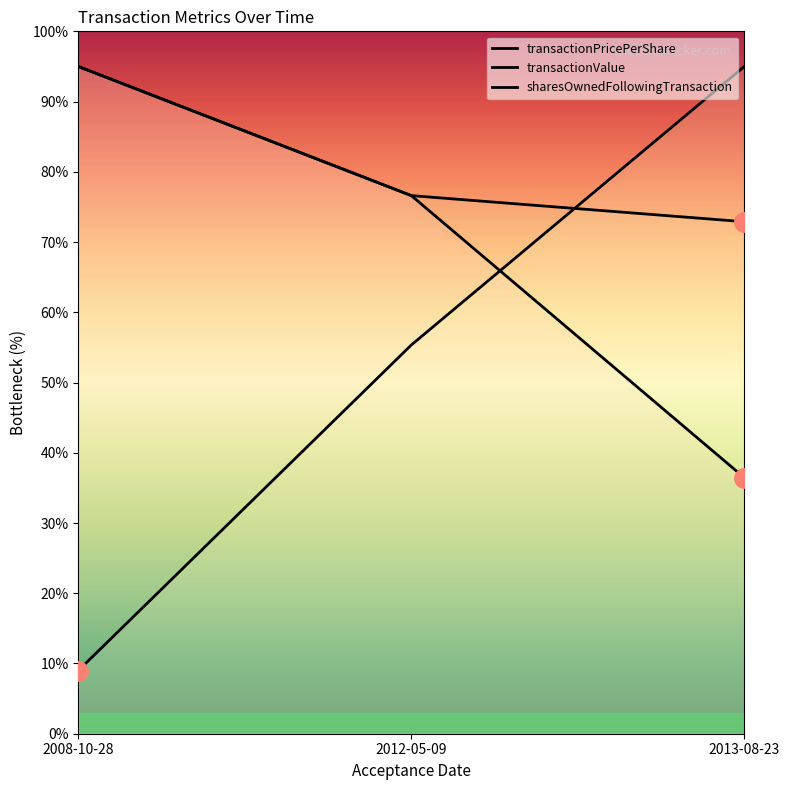

What is the value of the transactionValue point at the 3rd from the left?

72.9